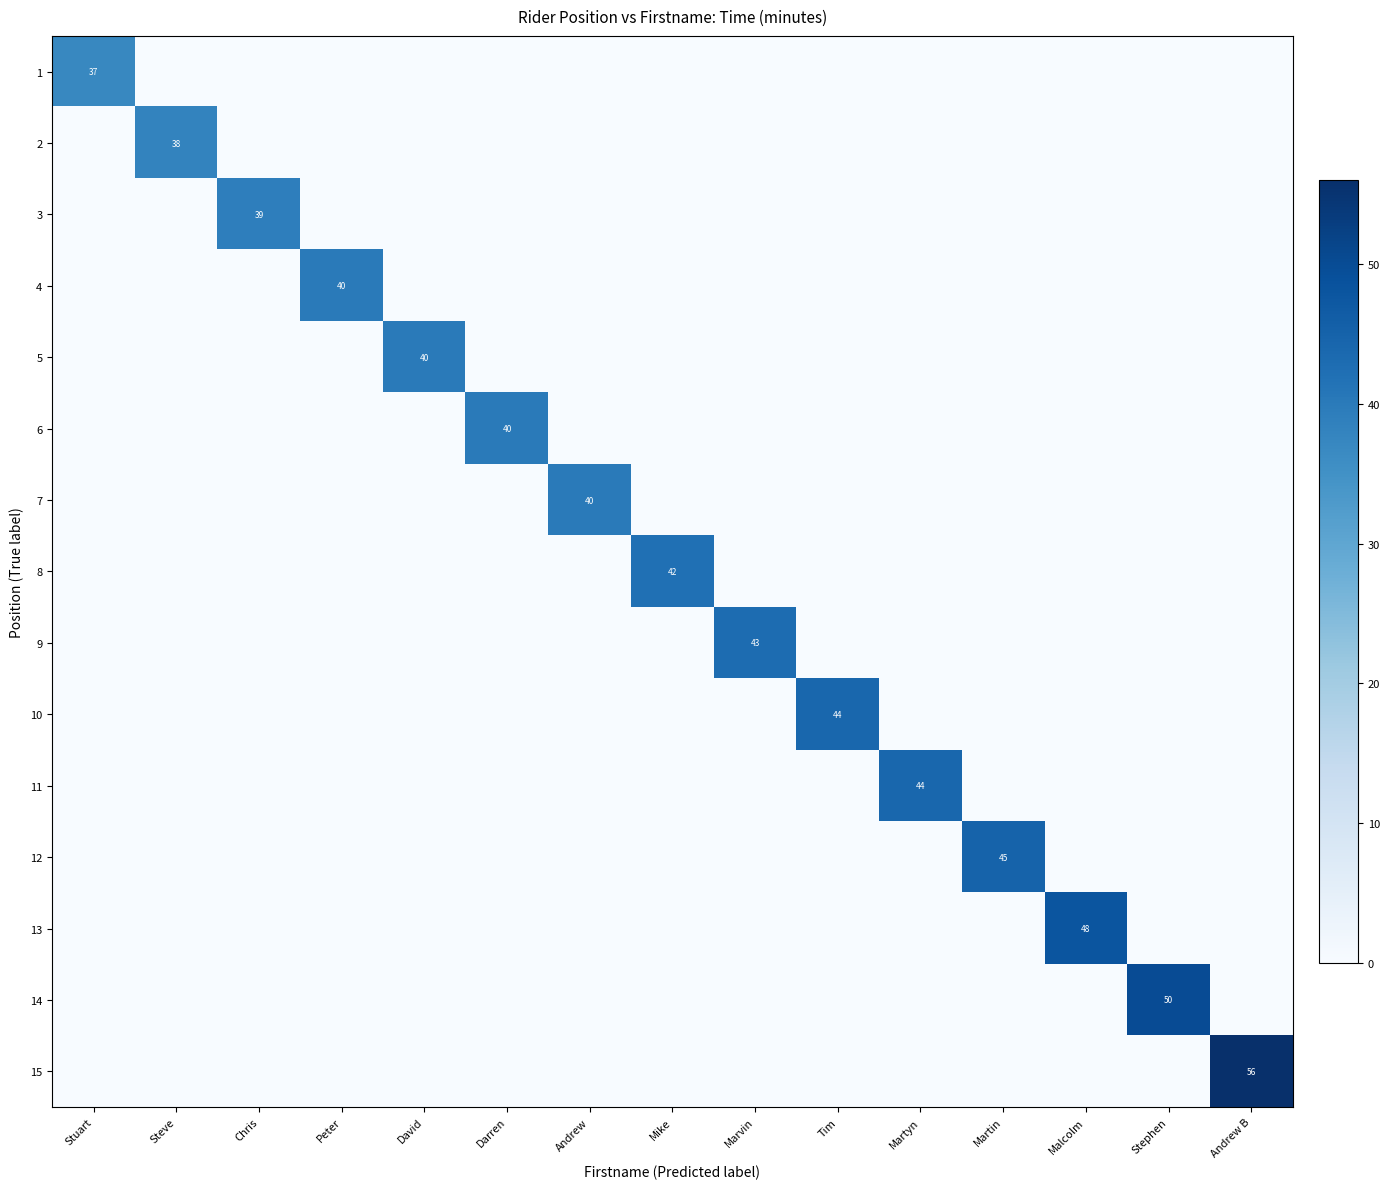

Which category has the highest value in the 10 series?

Tim